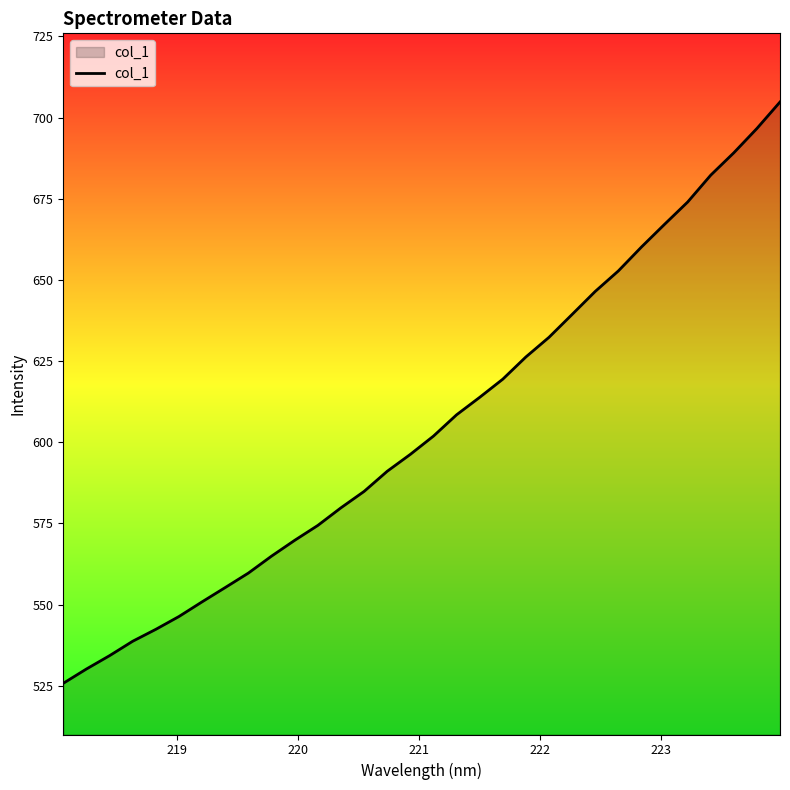

What is the difference between the maximum and minimum values?

179.0